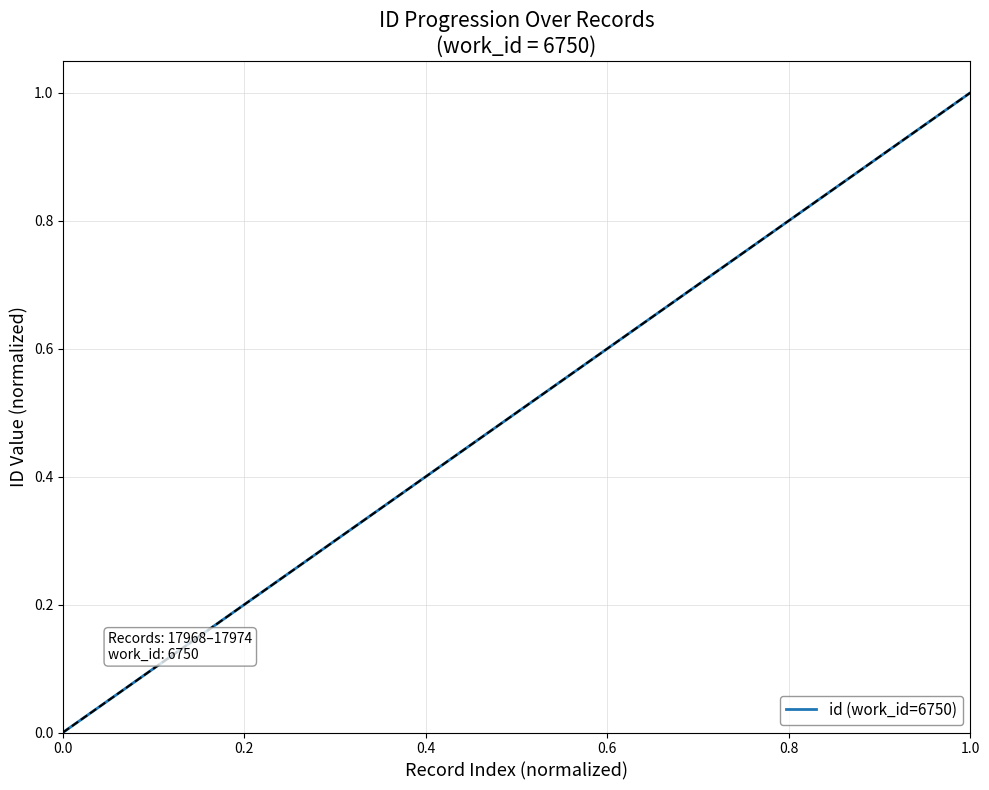

True or false: the data has more than 0 interior local peaks.

False